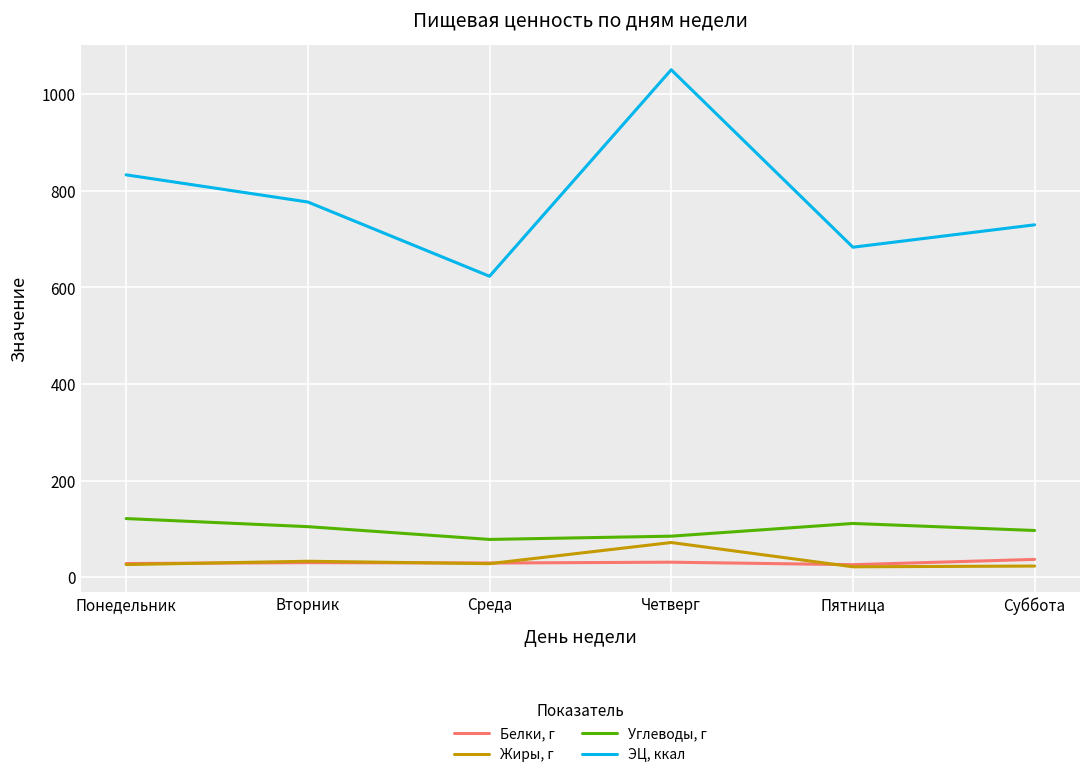

What is the difference between the maximum and second lowest values in the Углеводы, г series?

36.5